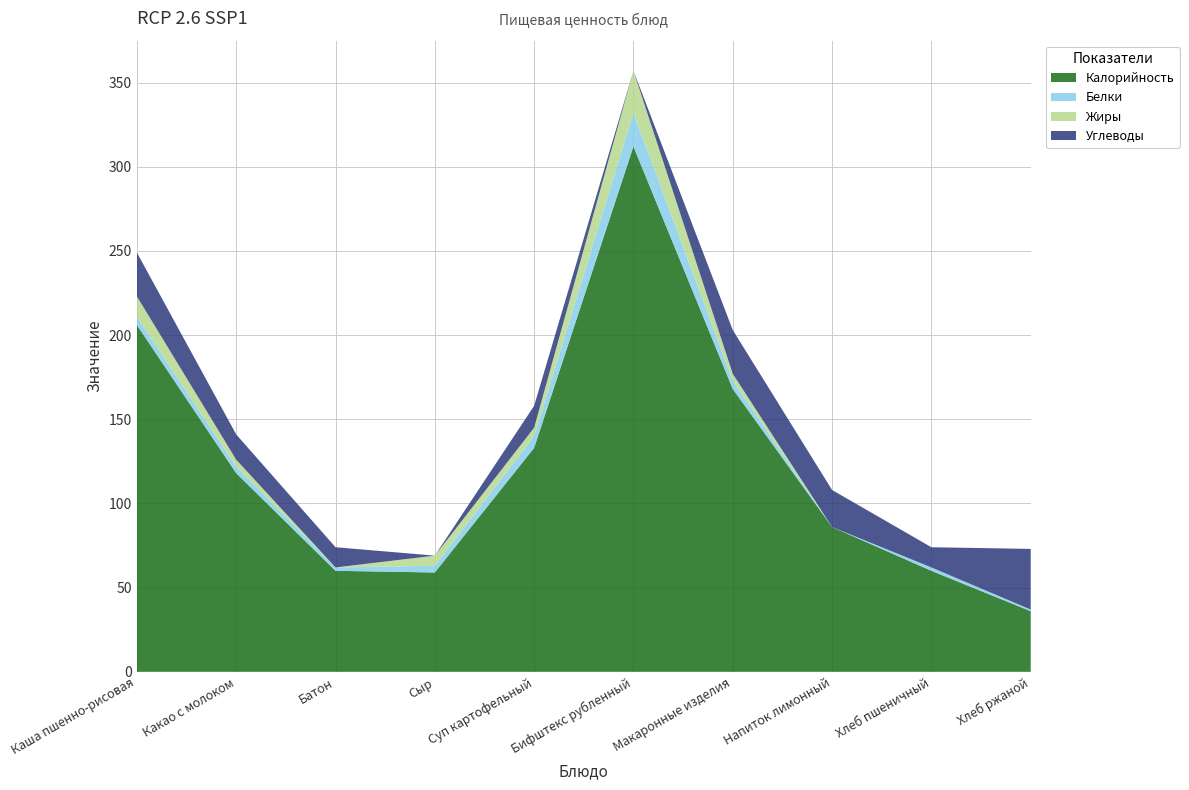

Reading left to right, transcribe all the data shown in this chart.

Калорийность: 206	118	60	59	133	312	168	86	60	36
Белки: 5	4	2	4	7	20	5	0	2	1
Жиры: 12	4	0	6	5	25	4	0	0	0
Углеводы: 26	15	12	0	13	0	26	22	12	36